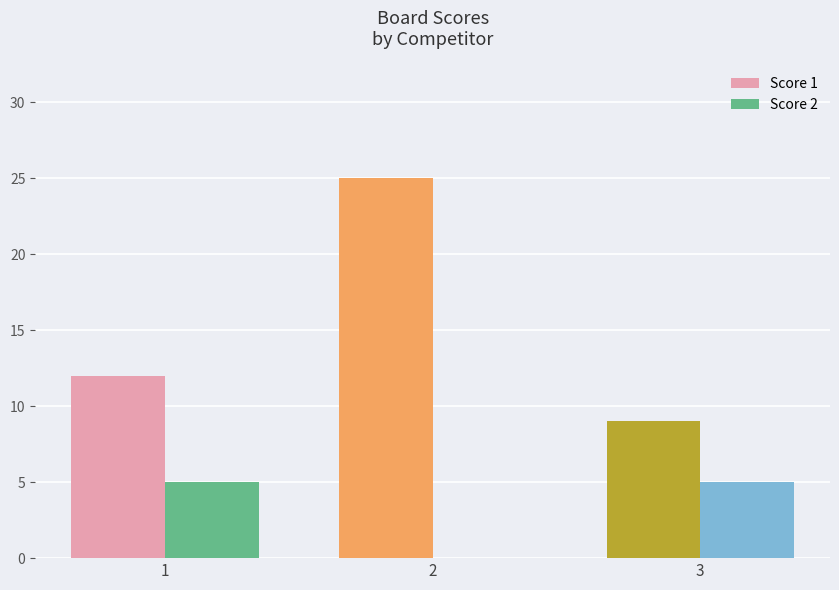

What is the maximum value shown in the chart?

25